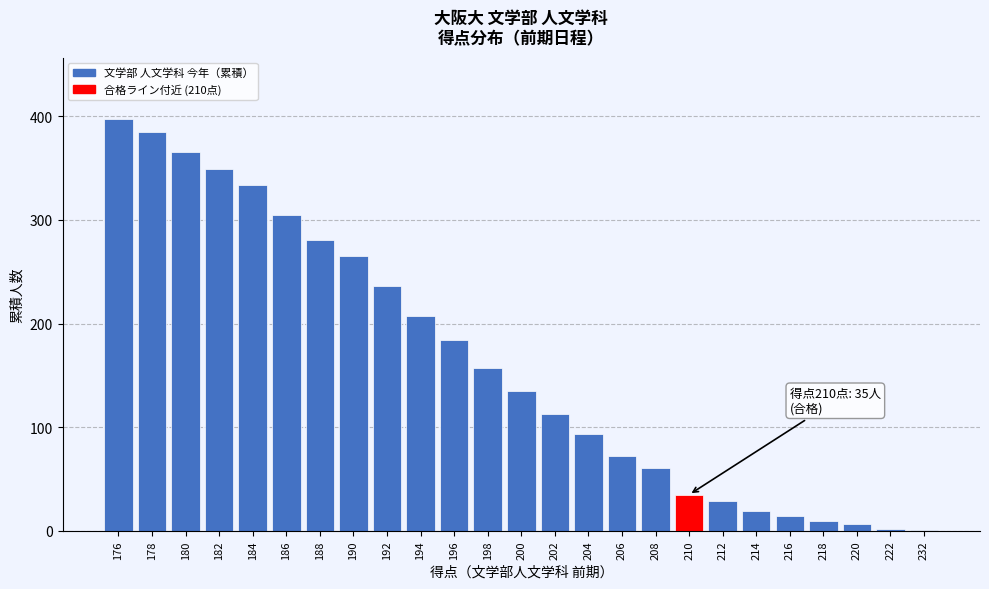

What is the change in value from 180 to 182?

-17